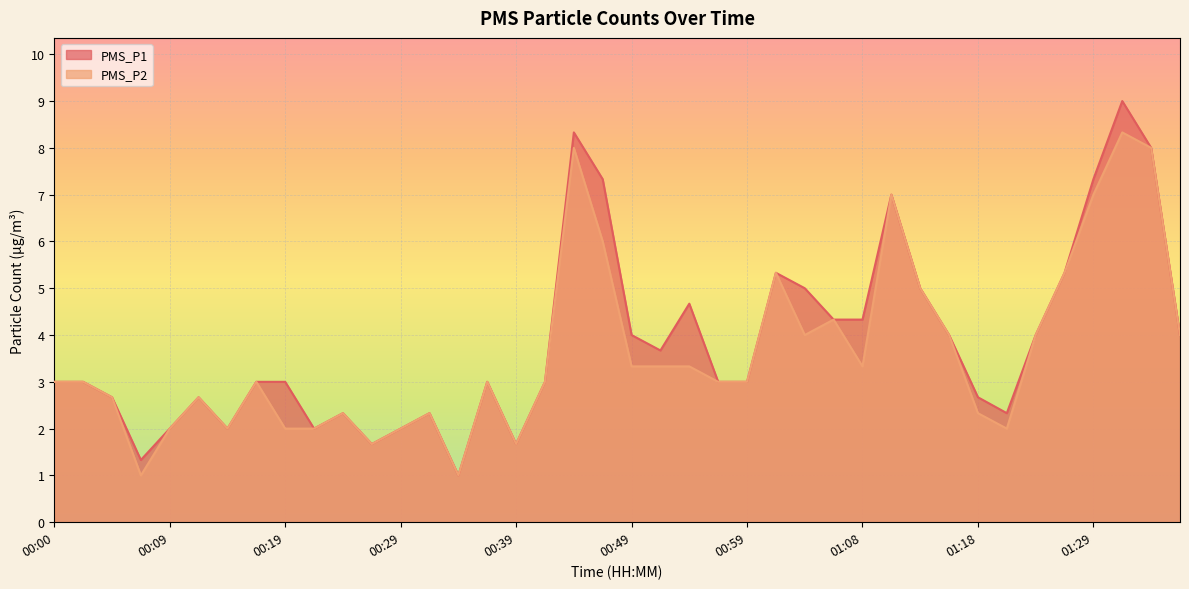

What are all the series names shown in the legend?

PMS_P1, PMS_P2